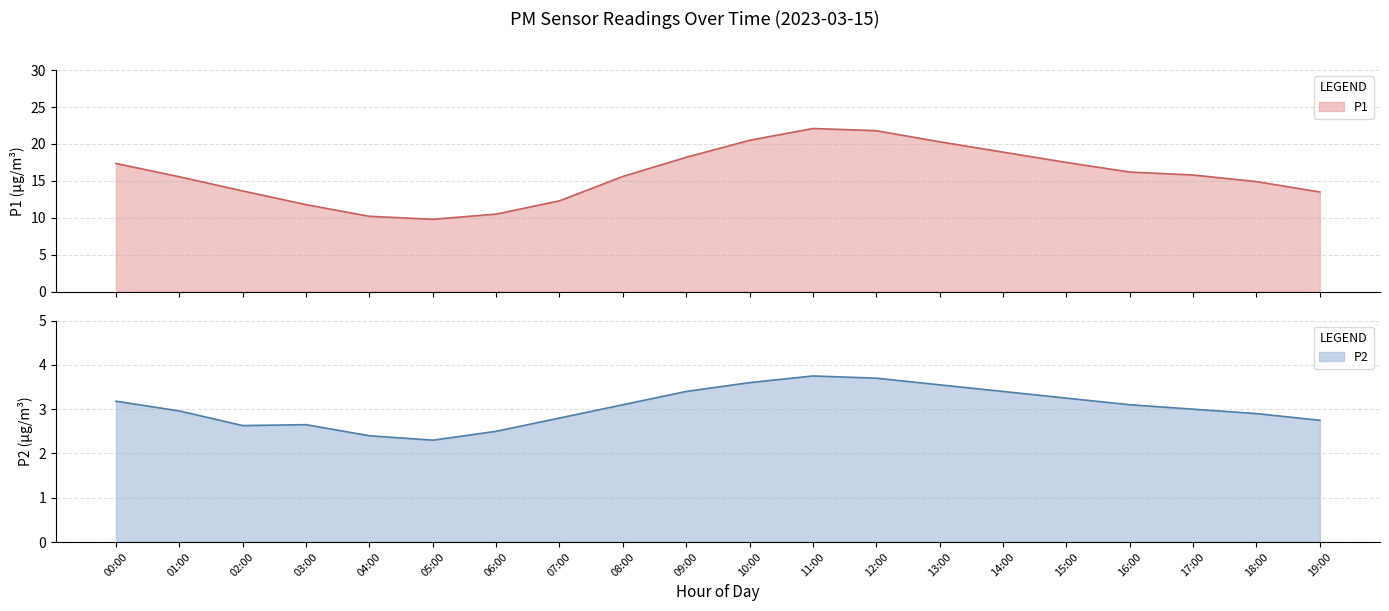

True or false: P1 and P2 intersect in this chart.

False